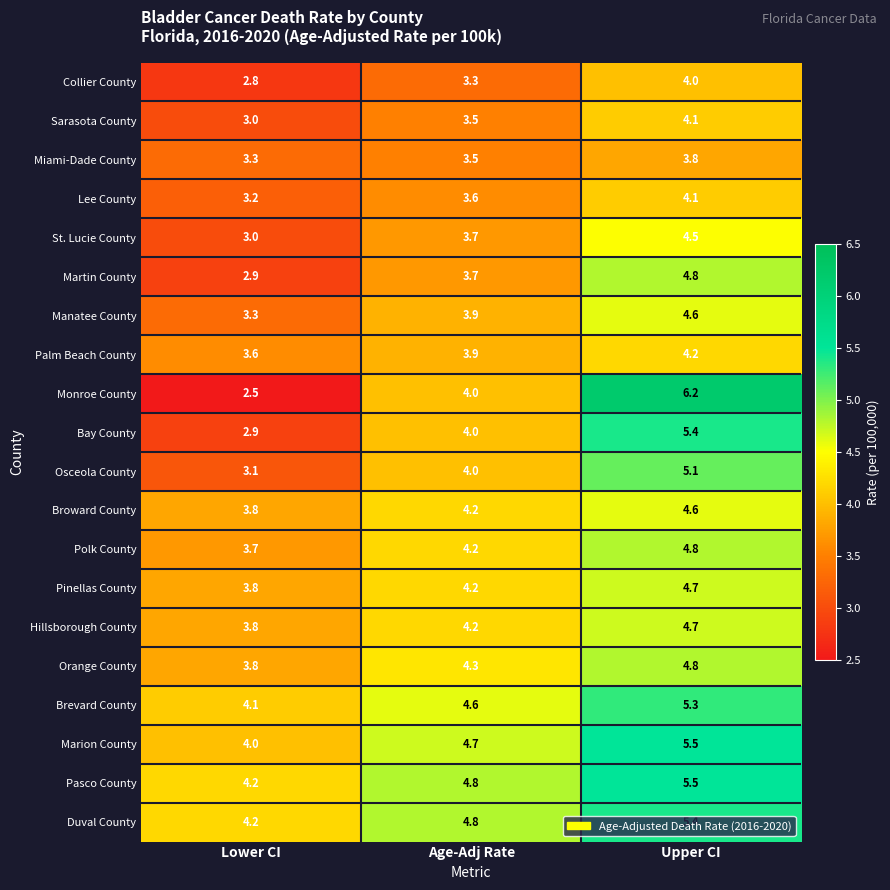

At which label does Sarasota County reach its peak?

Upper CI